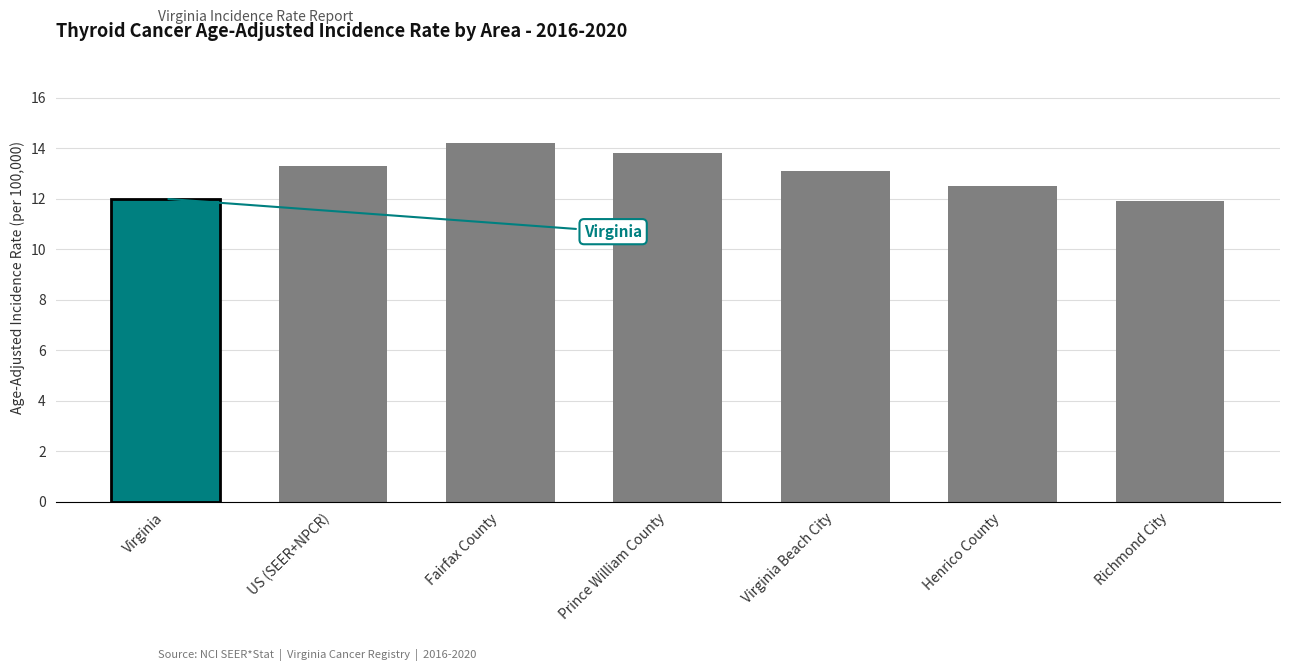

At which label is the value closest to 13?

Virginia Beach City